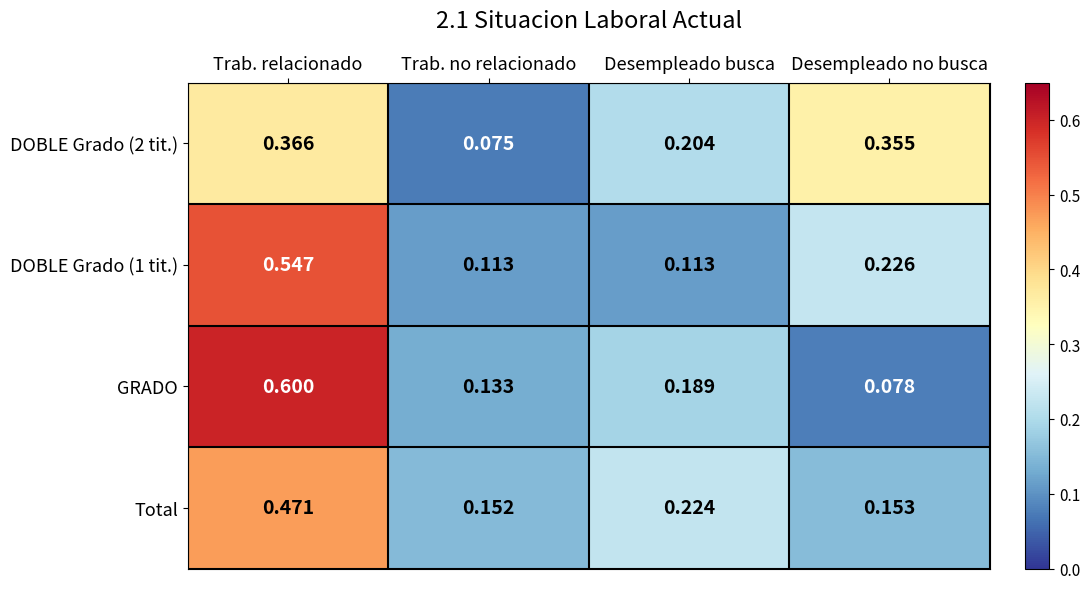

Rank the series at Trab. relacionado from highest to lowest value.

GRADO, DOBLE Grado (1 tit.), Total, DOBLE Grado (2 tit.)